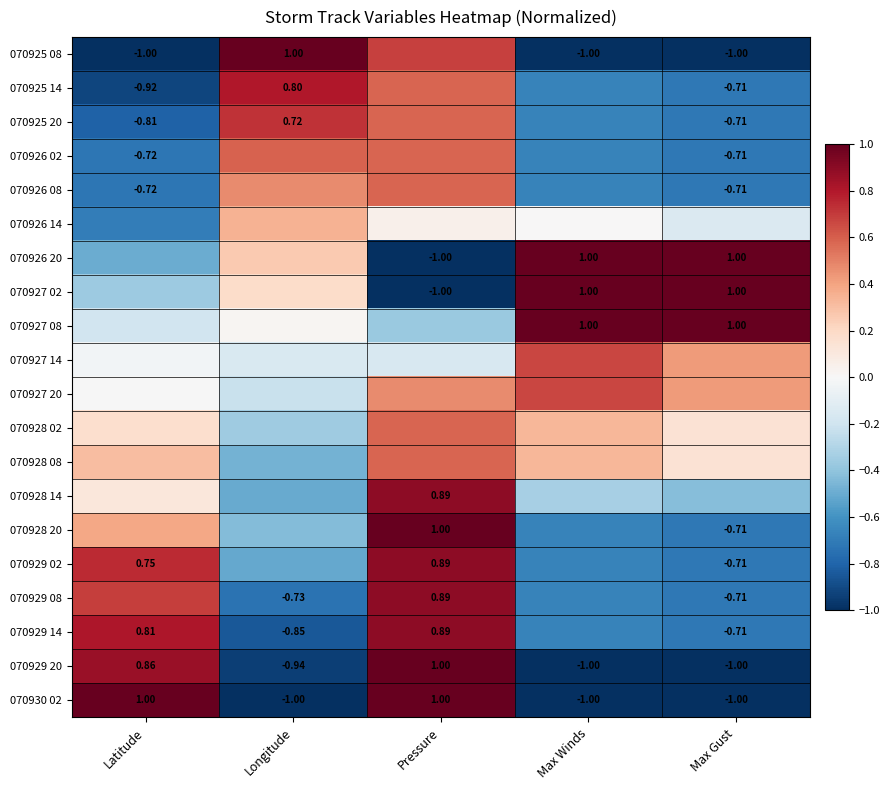

How many values in 070927 02 are above zero?

3